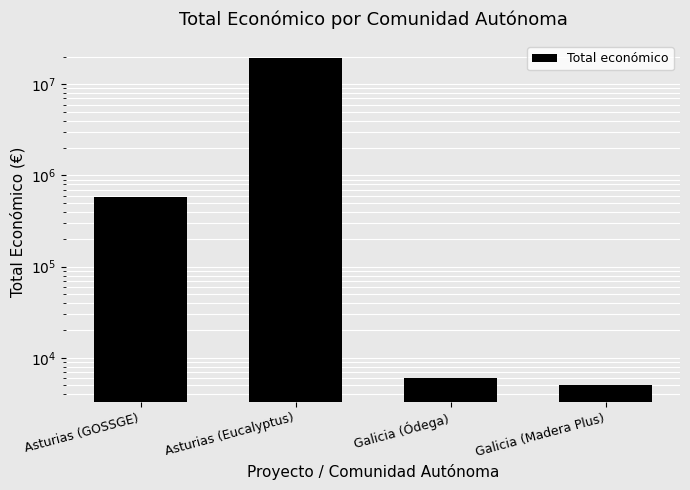

Between Asturias (GOSSGE) and Asturias (Eucalyptus), which is larger?

Asturias (Eucalyptus)